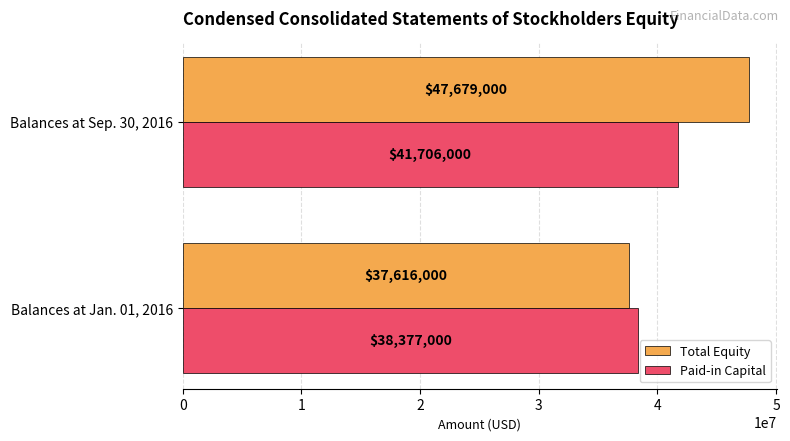

Count the number of categories in the chart.

2